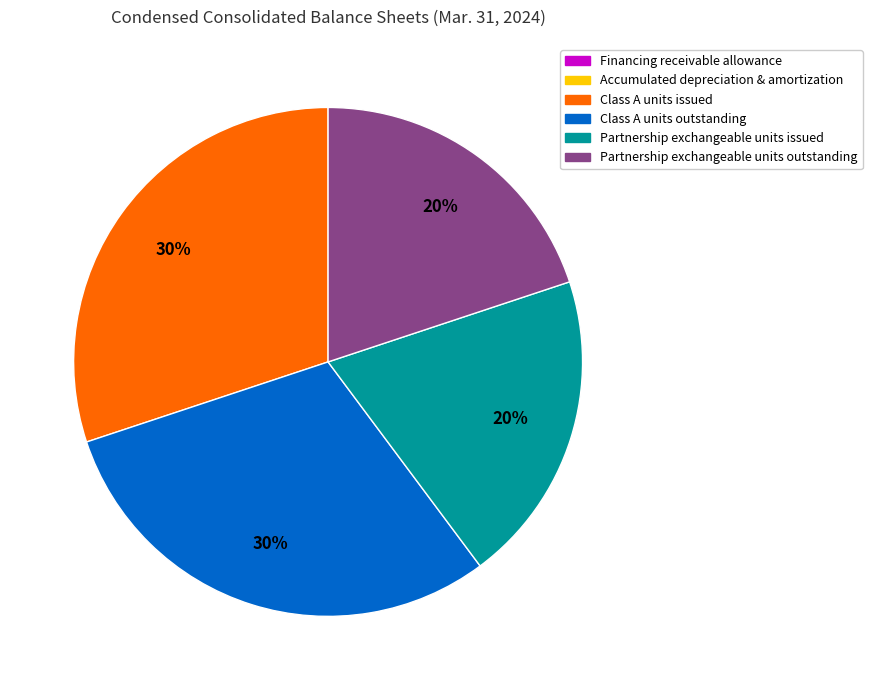

To the nearest percent, what is the combined percentage of Partnership exchangeable units outstanding and Class A units issued?

50%